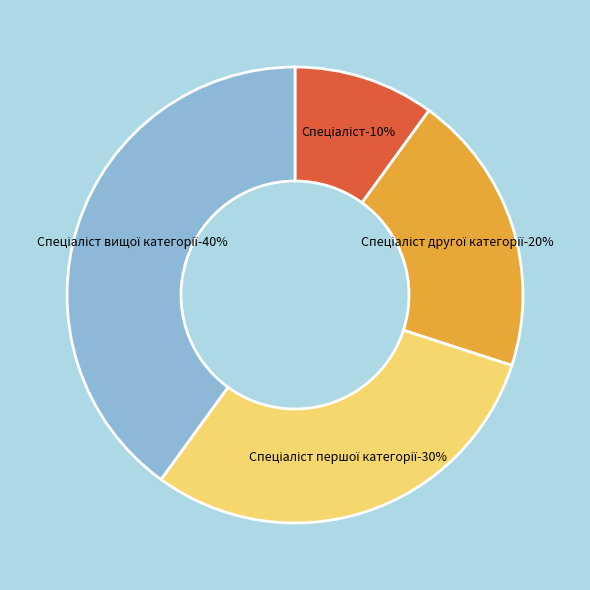

Is the sum of Спеціаліст першої категорії and Спеціаліст вищої категорії greater than half?

Yes